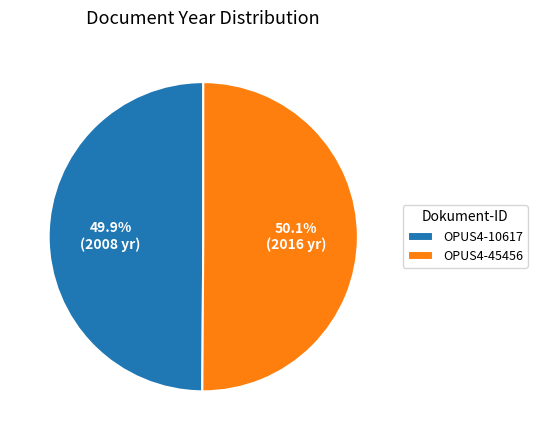

Is there any slice that represents more than half of the pie?

Yes